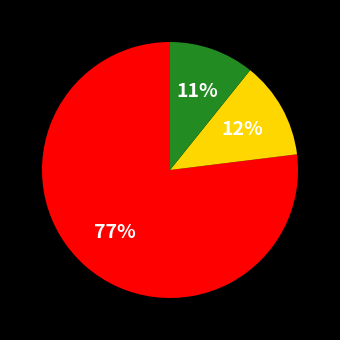

How many segments does this pie chart have?

3